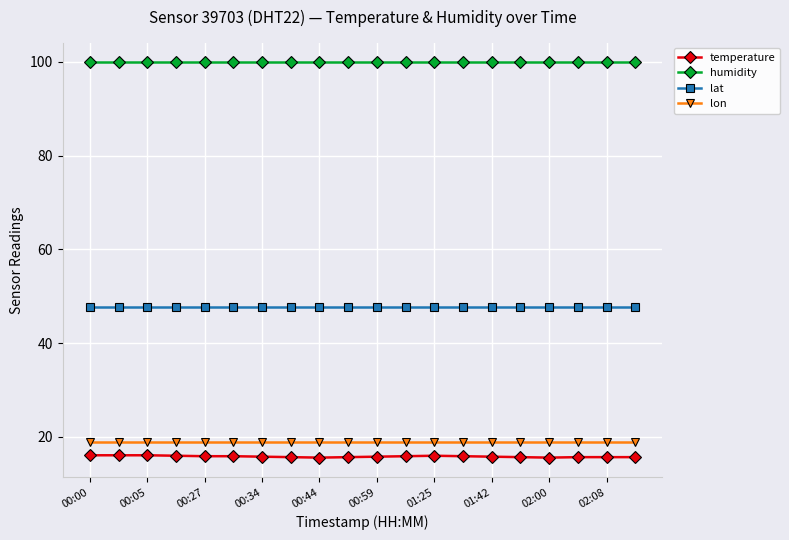

True or false: lat and temperature cross at least once.

False